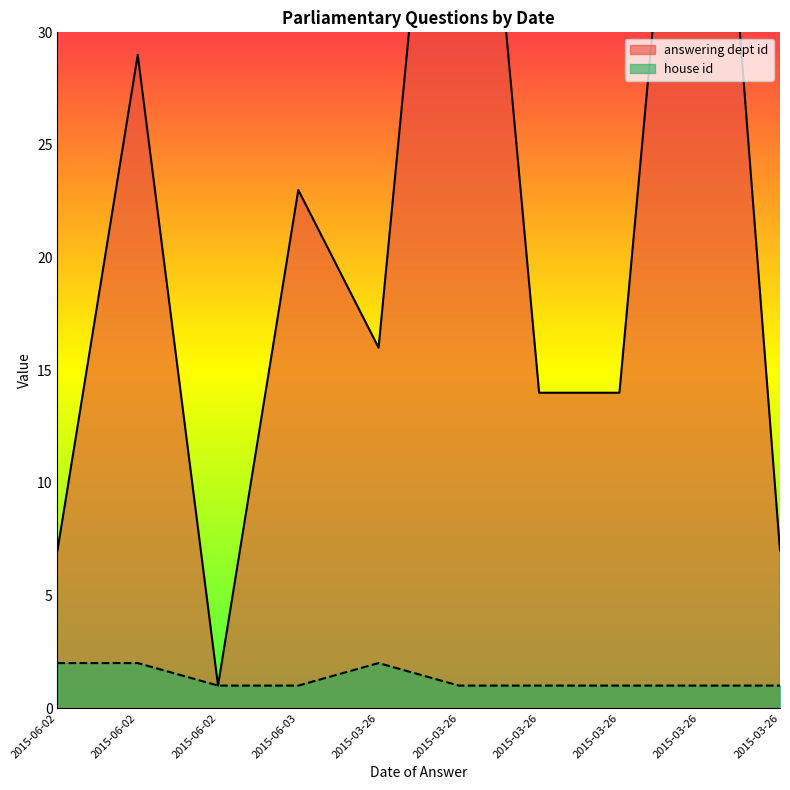

Reading left to right, list all the values displayed in this chart.

answering dept id: 7	29	1	23	16	53	14	14	53	7
house id: 2	2	1	1	2	1	1	1	1	1